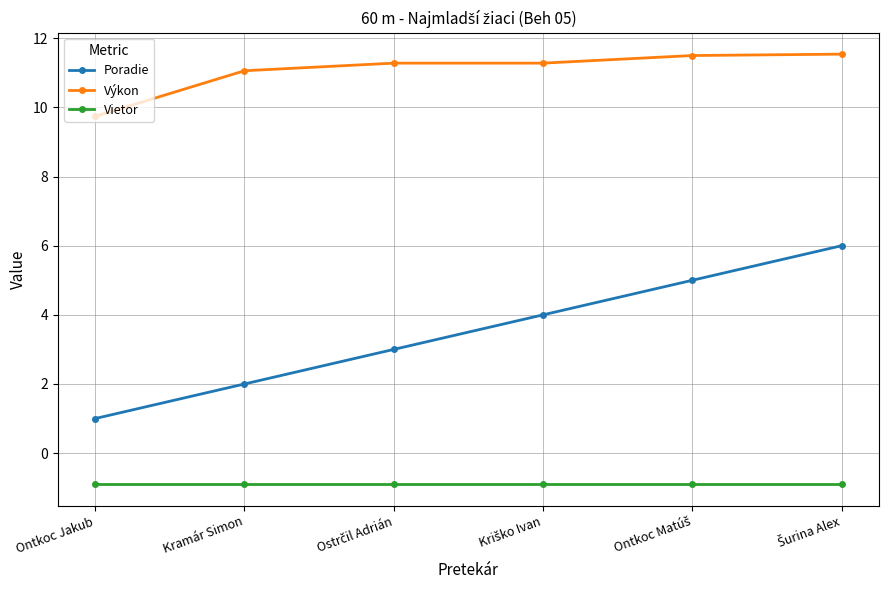

List the series in order of their peak value, lowest first.

Vietor, Poradie, Výkon